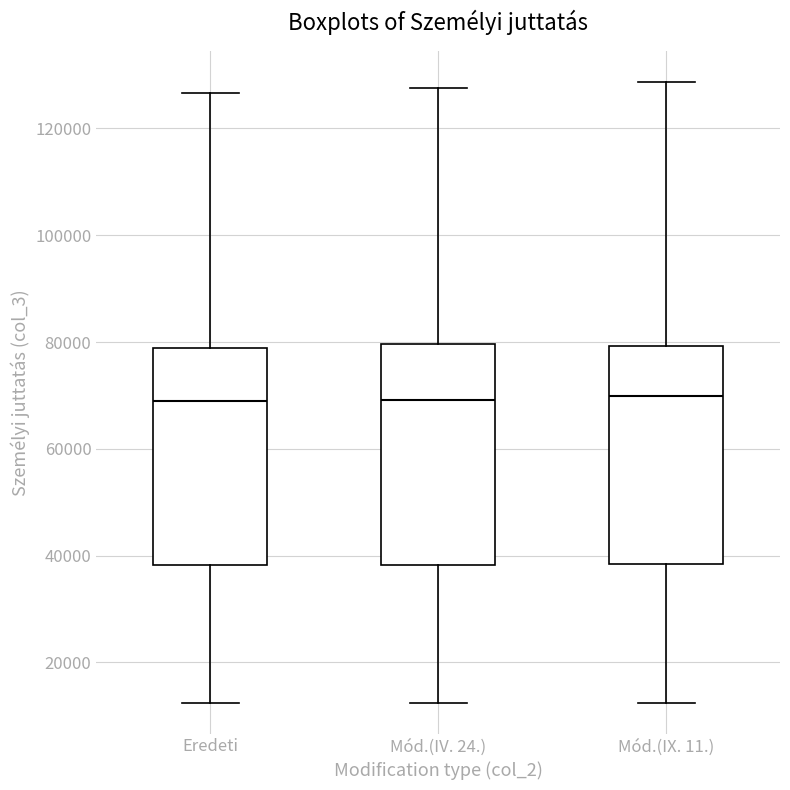

Reading left to right, read every box against the y-axis: the position of its median line, the range the box covers, and the ends of its whiskers. The values are not printed on the chart, so give them approximately, as read against the axis.

Eredeti: median 68000, box 38000 to 78000, whiskers 12000 to 126000
Mód.(IV. 24.): median 70000, box 38000 to 80000, whiskers 12000 to 128000
Mód.(IX. 11.): median 70000, box 38000 to 80000, whiskers 12000 to 128000